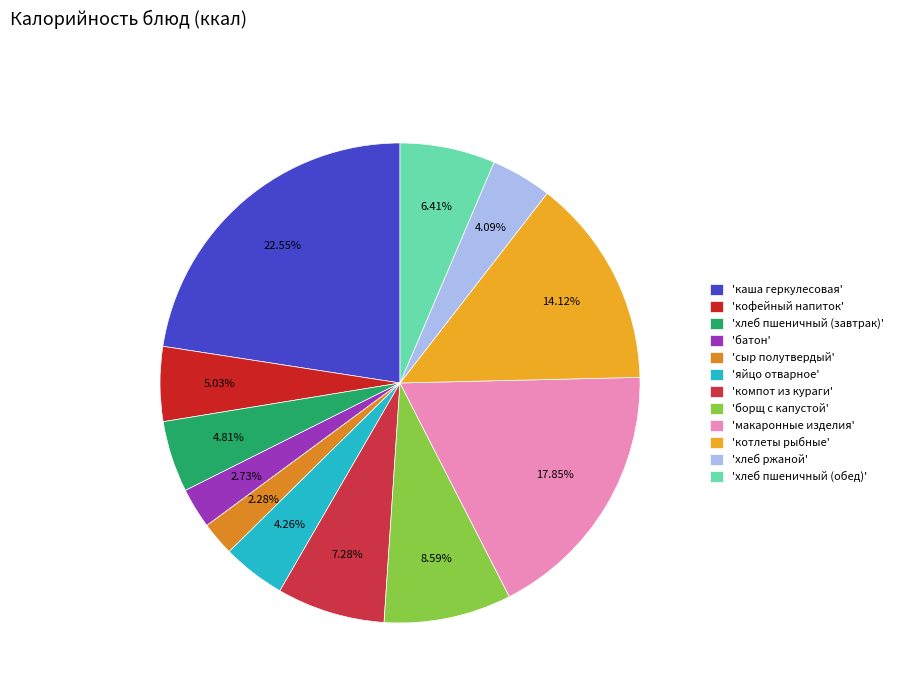

To the nearest percent, what is the difference between the largest and smallest slice percentages?

20%